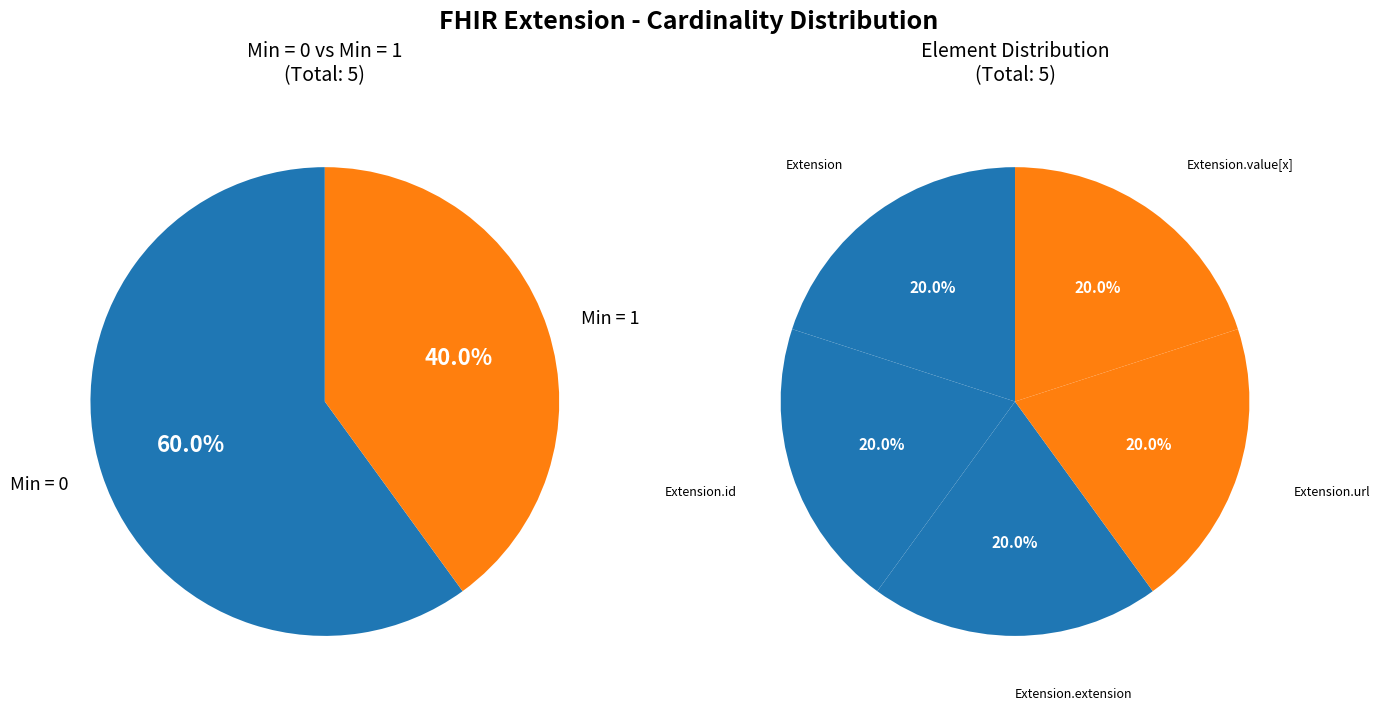

Is there a majority slice in this chart?

No